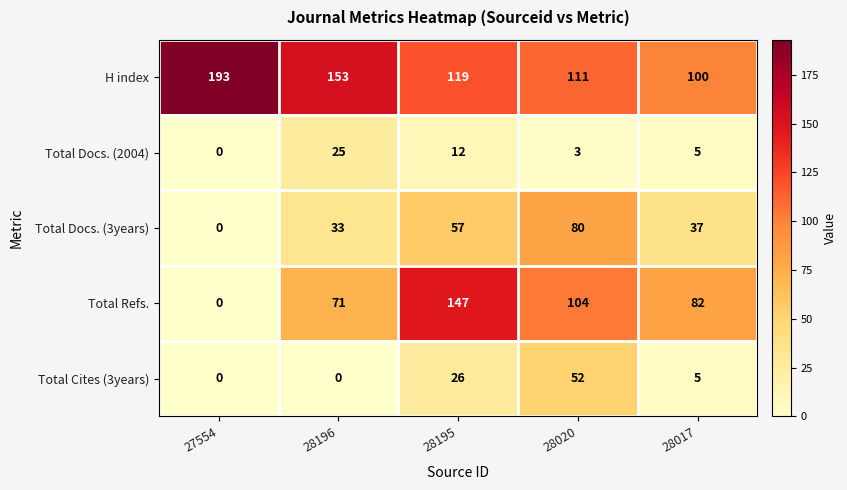

At 28020, list the series in order from largest to smallest.

H index, Total Refs., Total Docs. (3years), Total Cites (3years), Total Docs. (2004)